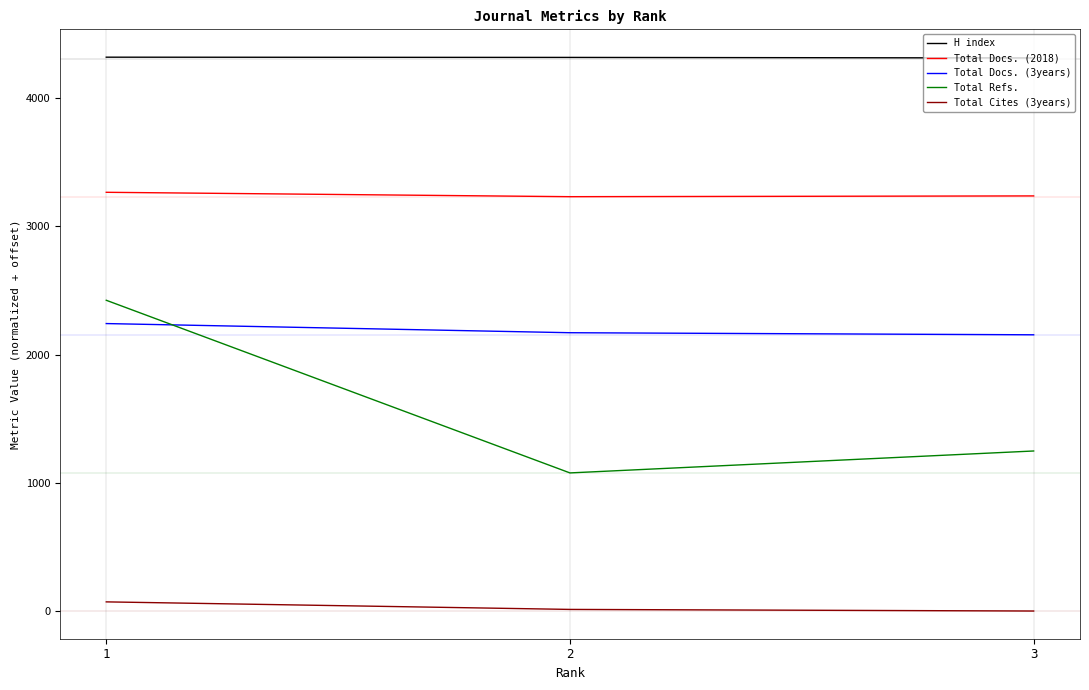

List the labels in order of Total Refs. value, largest first.

1, 3, 2